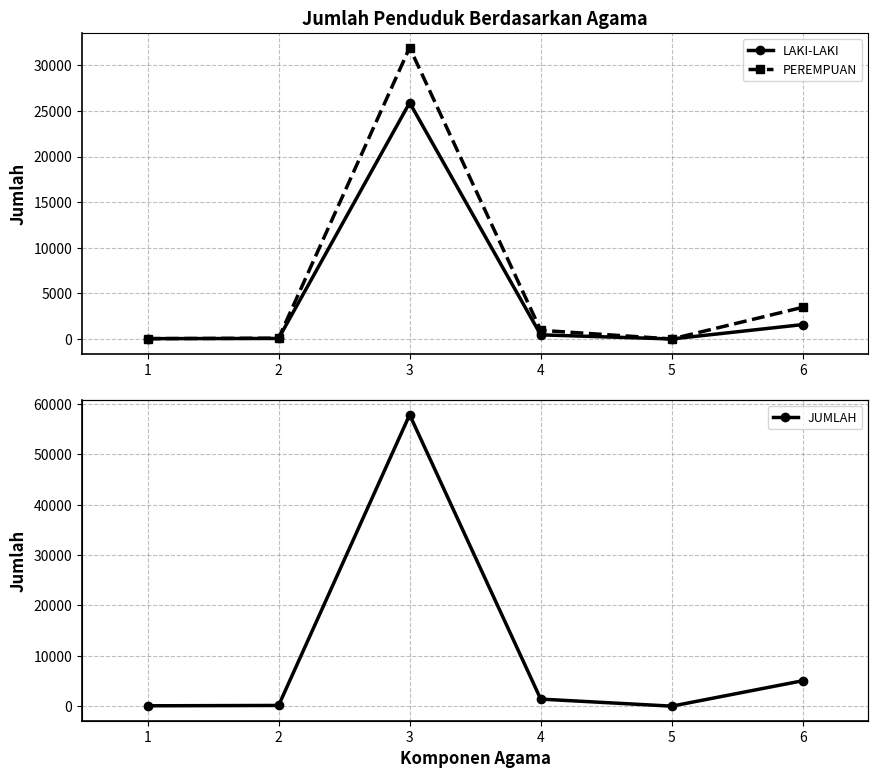

What is the sum of all JUMLAH values?

64549